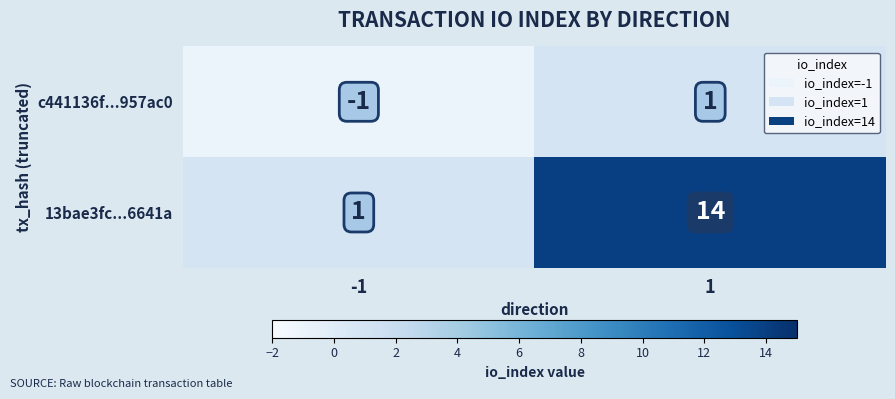

At -1, list the series in order from largest to smallest.

13bae3fc...6641a, c441136f...957ac0